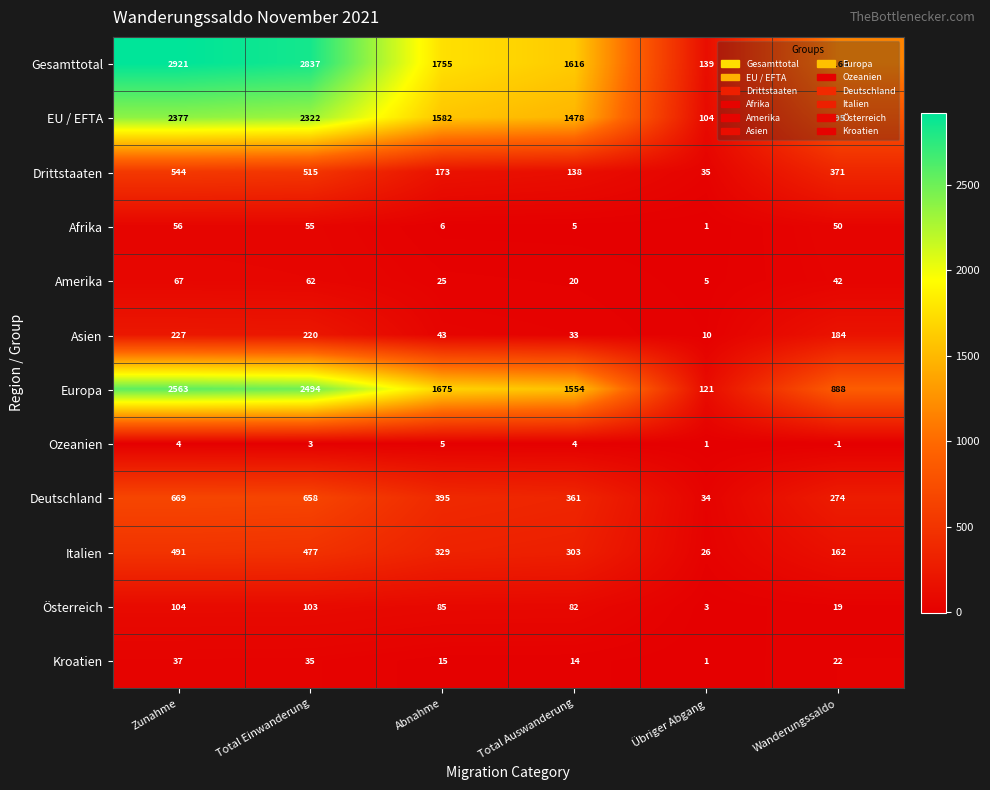

What is the maximum value shown in the chart?

2921